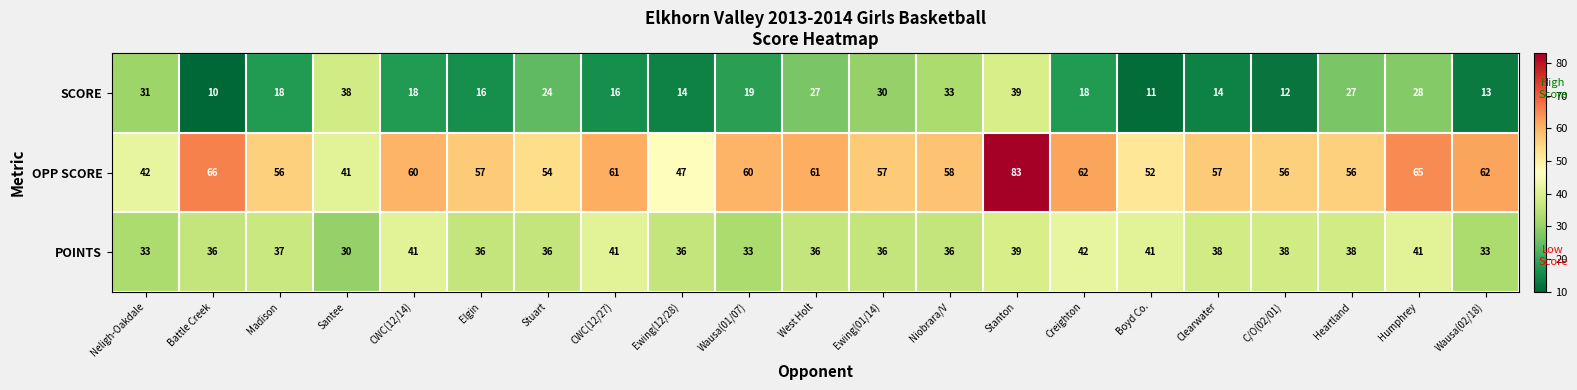

What is the sum of all SCORE values?

456